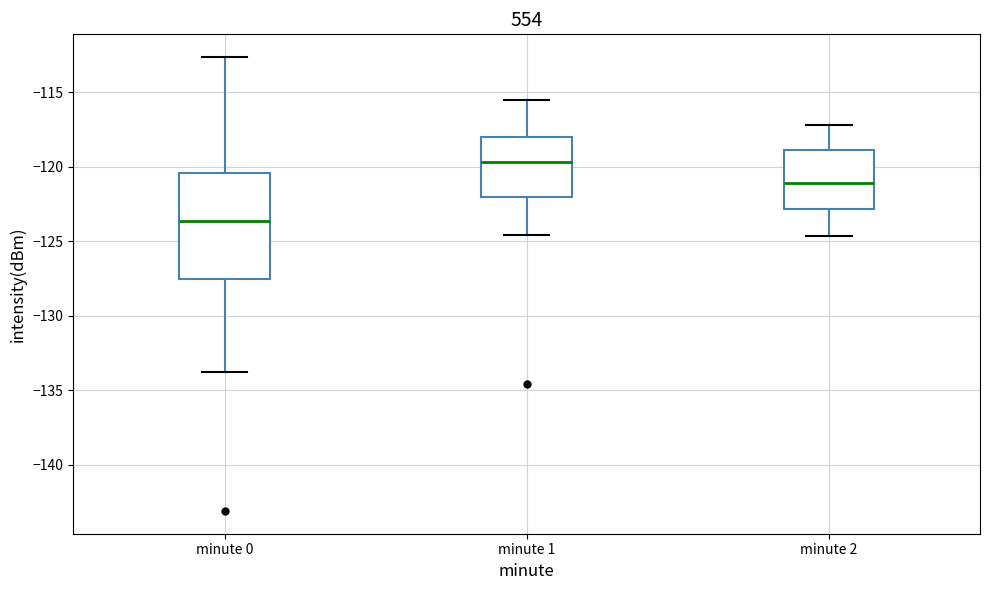

Which box has the lowest median line?

minute 0